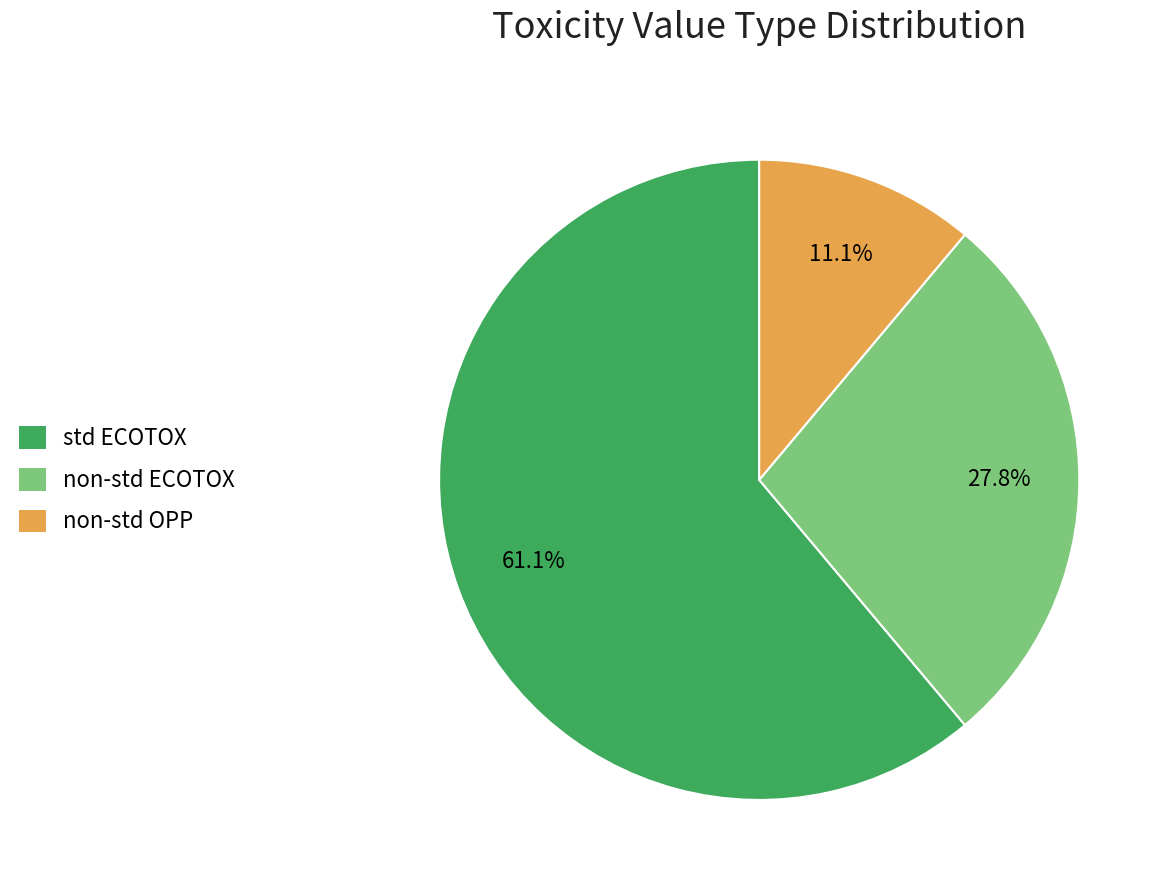

Count the number of slices in the pie.

3